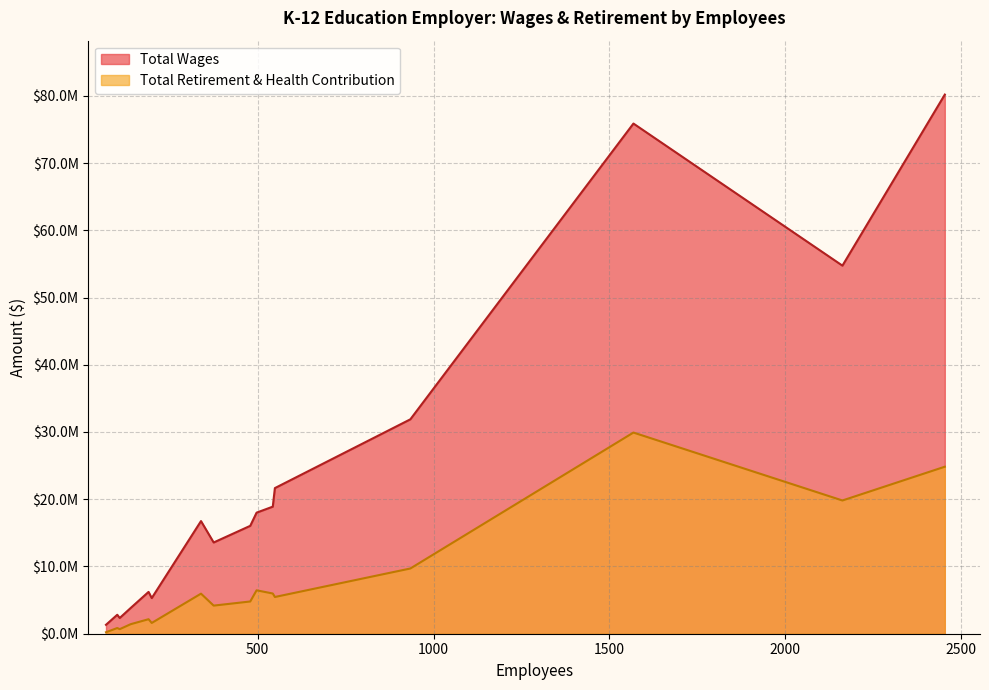

What is the maximum value for Total Retirement & Health Contribution?

29917017